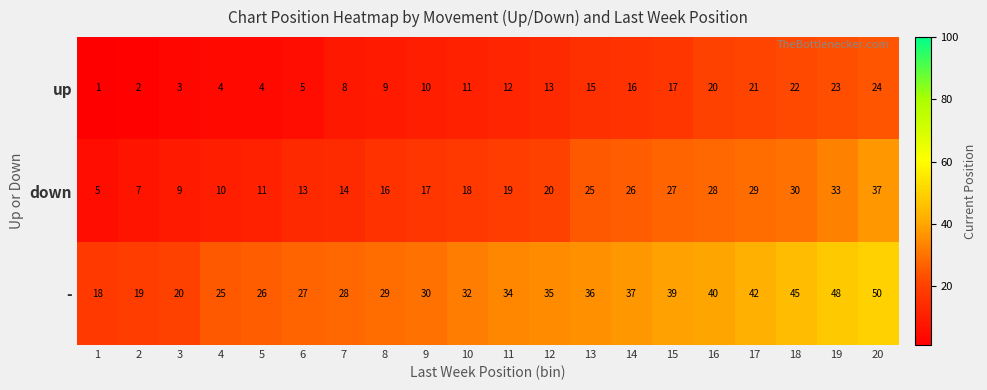

How many data points does each series have?

20